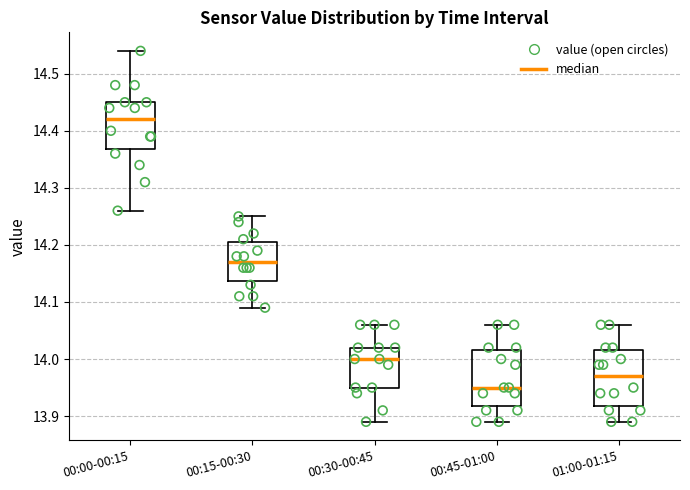

Reading left to right, read every box against the y-axis: the position of its median line, the range the box covers, and the ends of its whiskers. The values are not printed on the chart, so give them approximately, as read against the axis.

00:00-00:15: median 14.42, box 14.37 to 14.45, whiskers 14.26 to 14.54
00:15-00:30: median 14.17, box 14.14 to 14.21, whiskers 14.09 to 14.25
00:30-00:45: median 14.00, box 13.95 to 14.02, whiskers 13.89 to 14.06
00:45-01:00: median 13.95, box 13.92 to 14.02, whiskers 13.89 to 14.06
01:00-01:15: median 13.97, box 13.92 to 14.02, whiskers 13.89 to 14.06